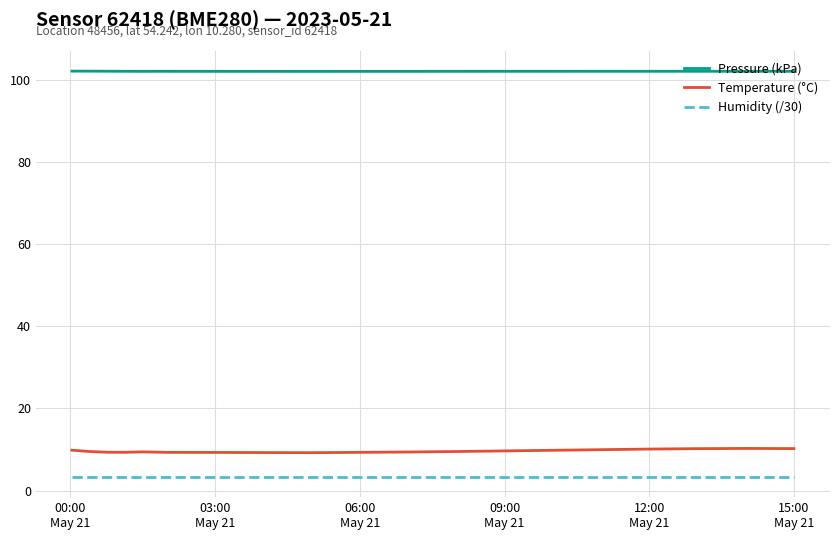

List the series in order of their peak value, highest first.

Pressure (kPa), Temperature (°C), Humidity (/30)